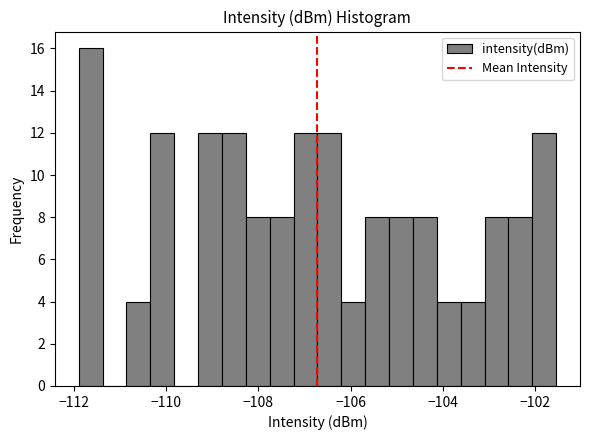

Read against the x-axis, roughly where is the centre of the tallest bar?

-111.6